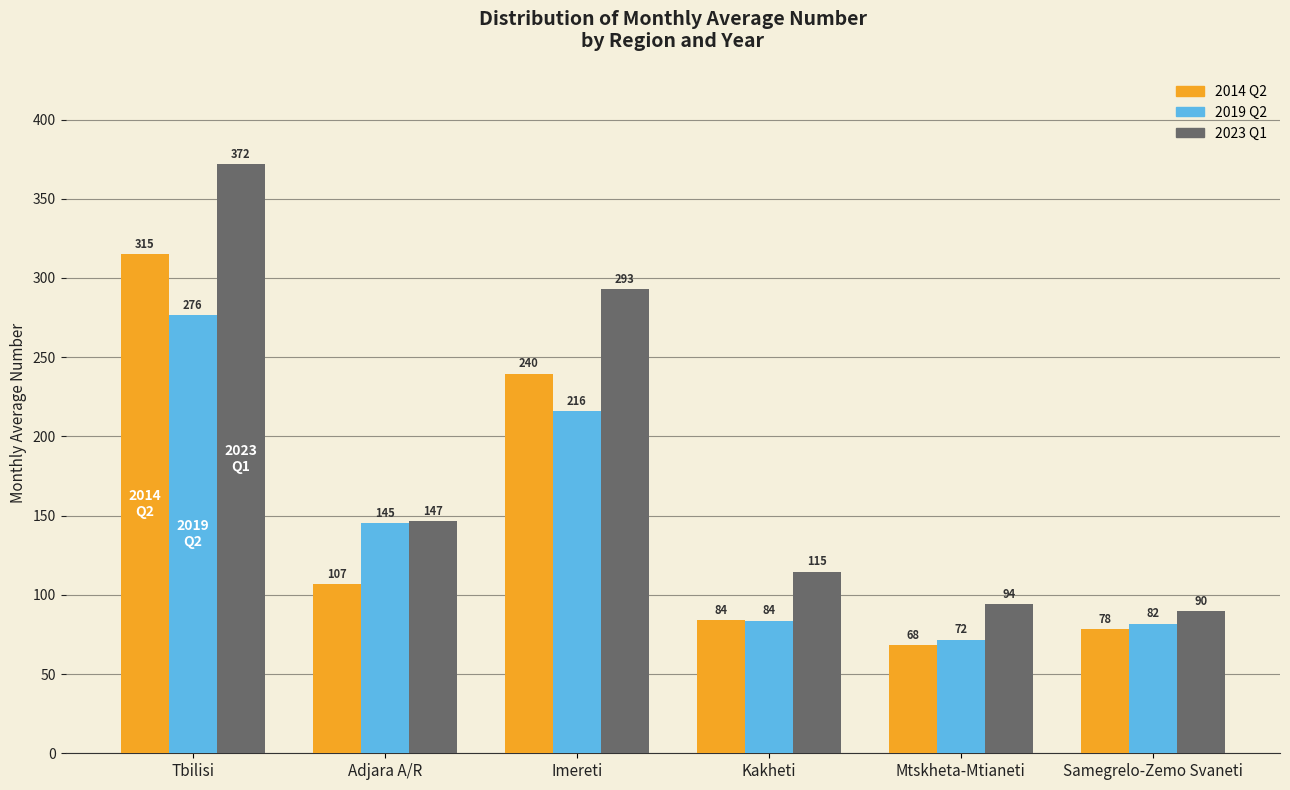

At which category is the sum across all series the highest?

Tbilisi